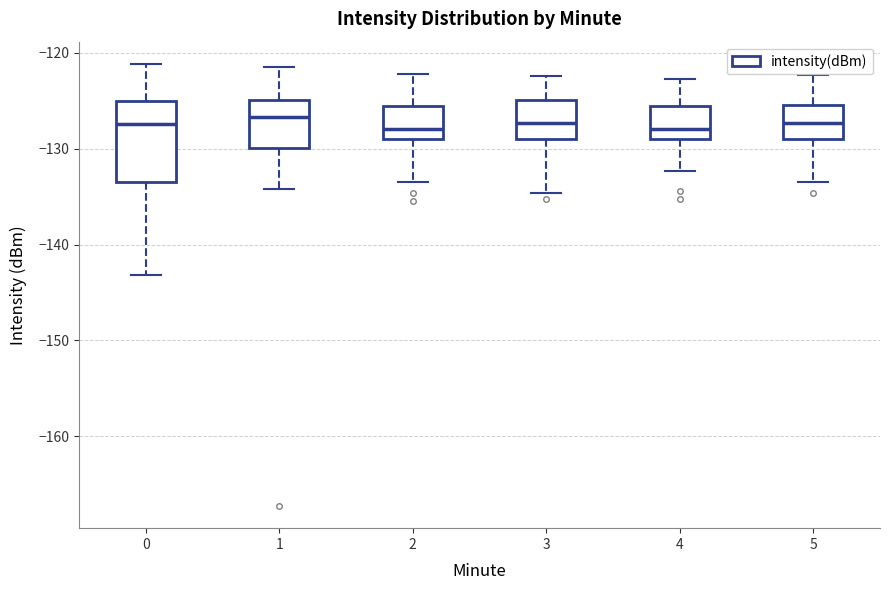

Where does the upper whisker of the box at x = 3 end on the y-axis? The values are not printed on the chart, so give them approximately, as read against the axis.

-122